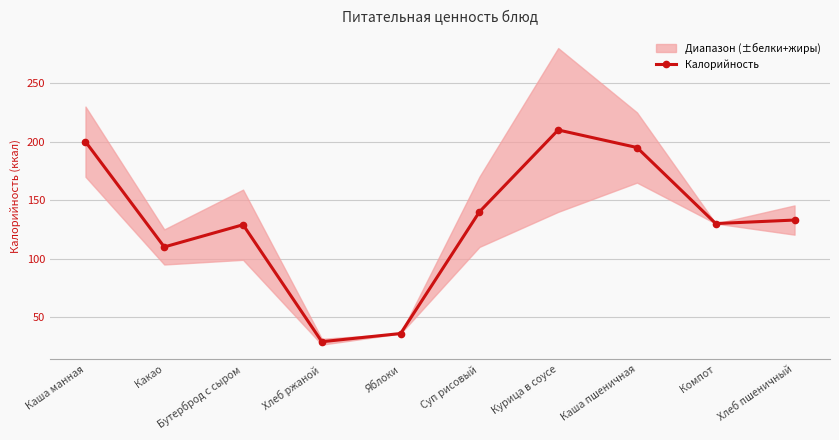

What is the sum of all values?

1312